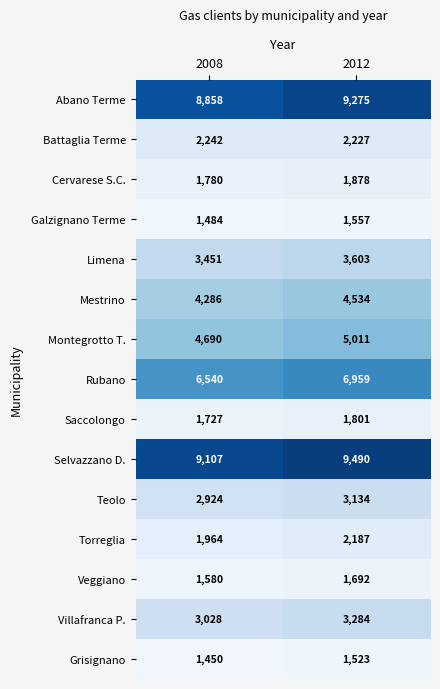

Read the Abano Terme value at 2008.

8858